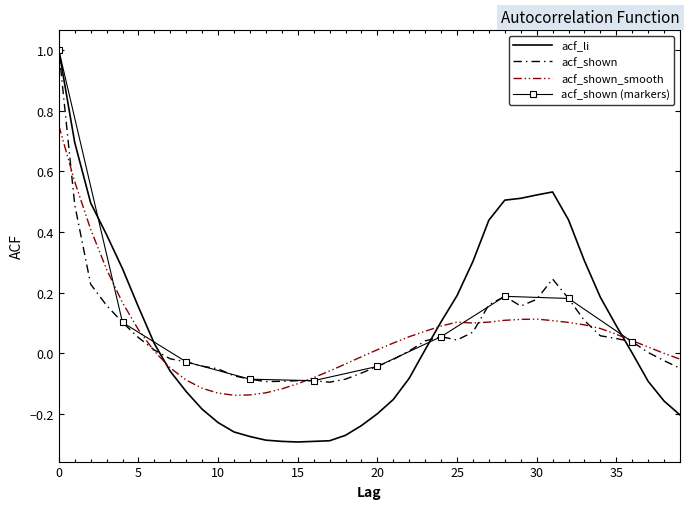

Reading left to right, list all the values displayed in this chart.

acf_li: 1.0	0.7	0.5	0.4	0.3	0.2	0.0	-0.1	-0.1	-0.2	-0.2	-0.3	-0.3	-0.3	-0.3	-0.3	-0.3	-0.3	-0.3	-0.2	-0.2	-0.2	-0.1	0.0	0.1	0.2	0.3	0.4	0.5	0.5	0.5	0.5	0.4	0.3	0.2	0.1	0.0	-0.1	-0.2	-0.2
acf_shown: 1.0	0.5	0.2	0.2	0.1	0.1	0.0	-0.0	-0.0	-0.0	-0.1	-0.1	-0.1	-0.1	-0.1	-0.1	-0.1	-0.1	-0.1	-0.1	-0.0	-0.0	0.0	0.0	0.1	0.0	0.1	0.2	0.2	0.2	0.2	0.2	0.2	0.1	0.1	0.0	0.0	0.0	-0.0	-0.0
acf_shown_smooth: 0.8	0.6	0.4	0.3	0.2	0.1	0.0	-0.0	-0.1	-0.1	-0.1	-0.1	-0.1	-0.1	-0.1	-0.1	-0.1	-0.1	-0.0	-0.0	0.0	0.0	0.1	0.1	0.1	0.1	0.1	0.1	0.1	0.1	0.1	0.1	0.1	0.1	0.1	0.1	0.0	0.0	0.0	-0.0